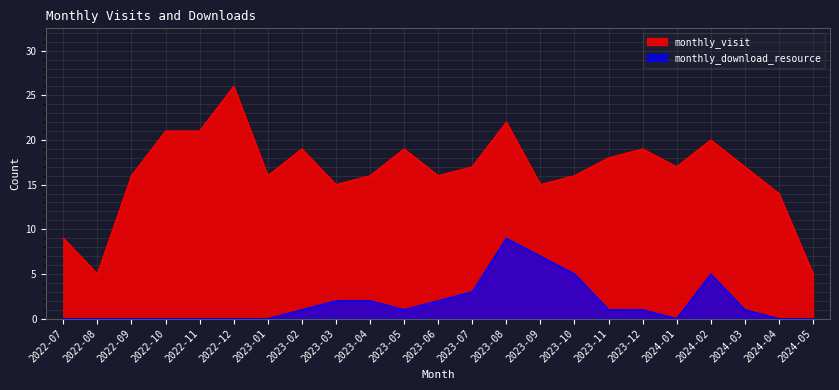

How many lines are shown in the chart?

2